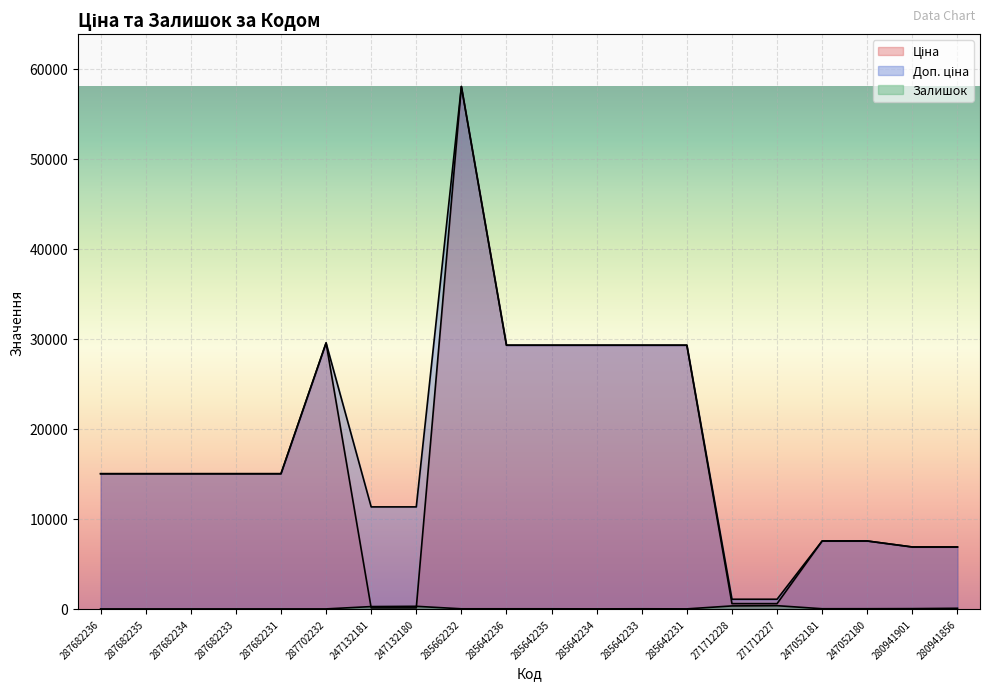

What position from the right is 287682231?

16